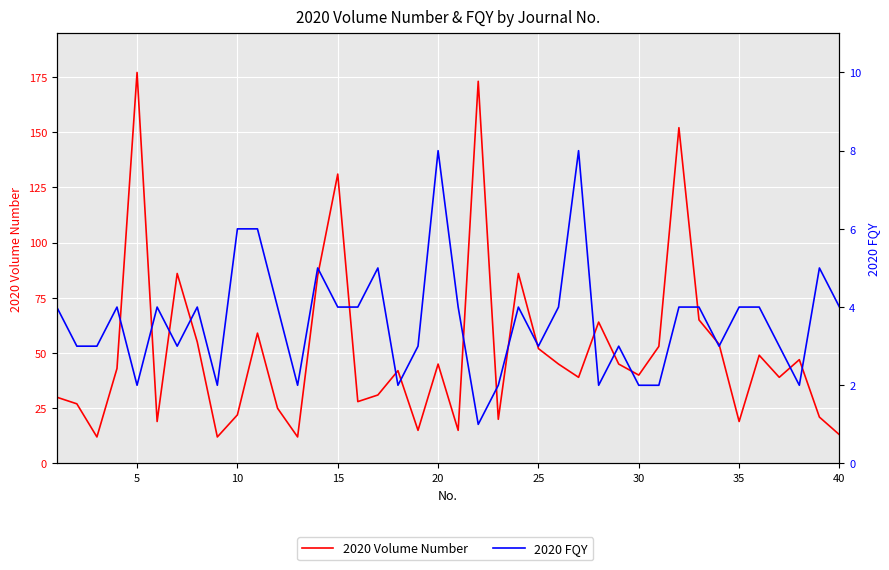

What is the minimum value shown in the chart?

1